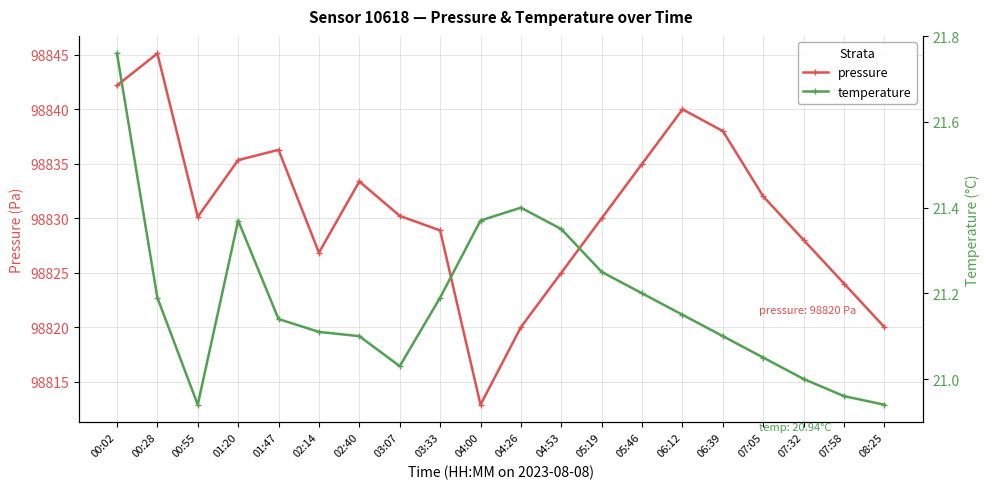

At which label is temperature closest to 21?

07:32